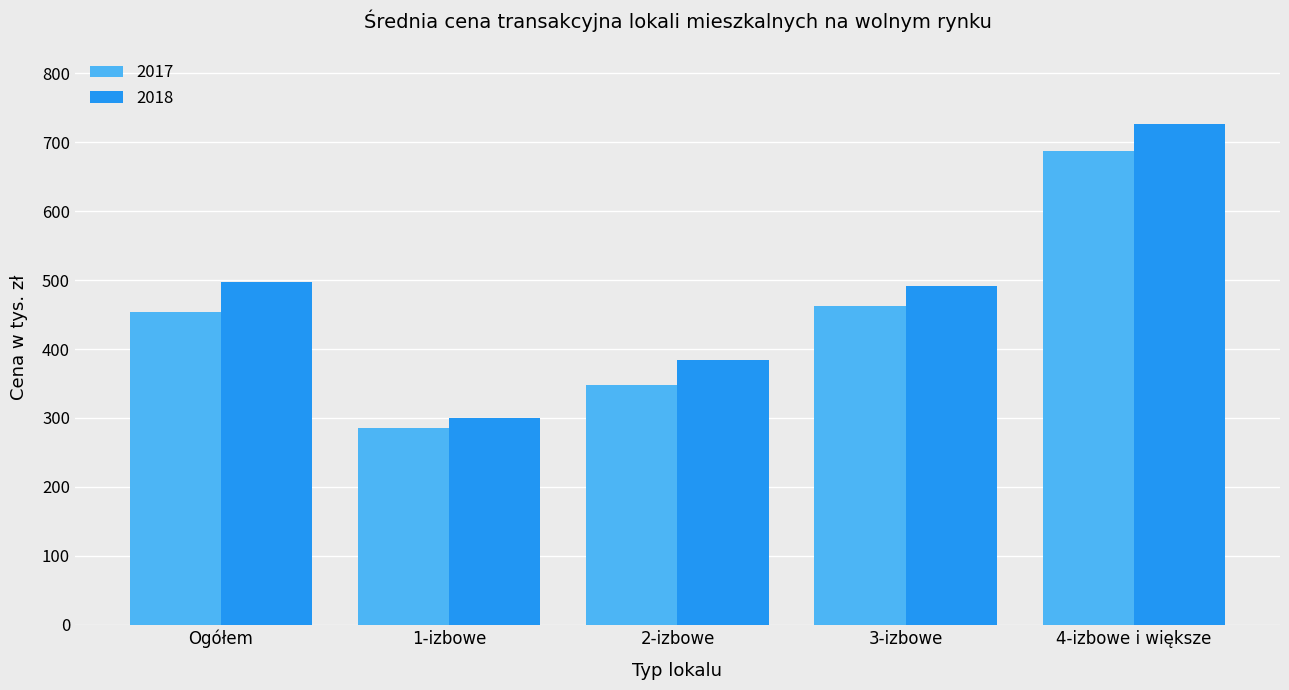

What is the difference between the maximum and second lowest values in the 2018 series?

342